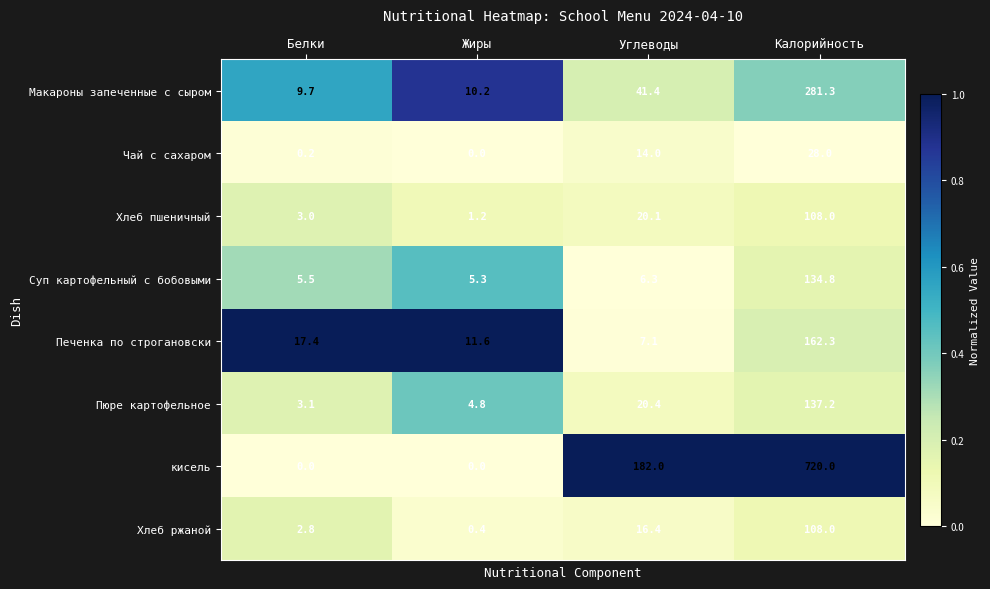

What is the sum of the кисель values at Жиры and Углеводы?

182.0